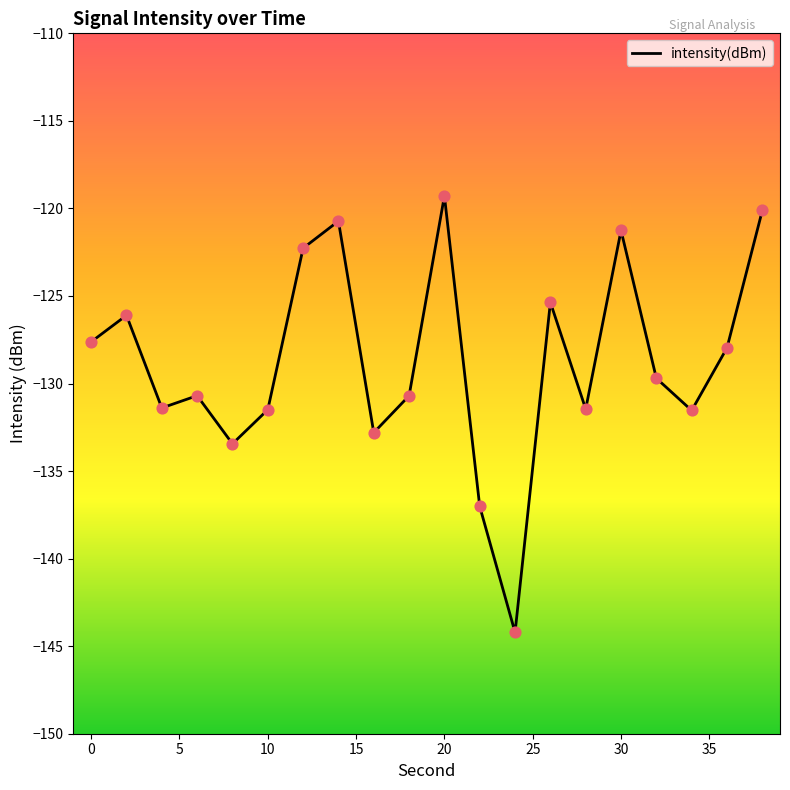

What is the maximum value shown in the chart?

-119.3